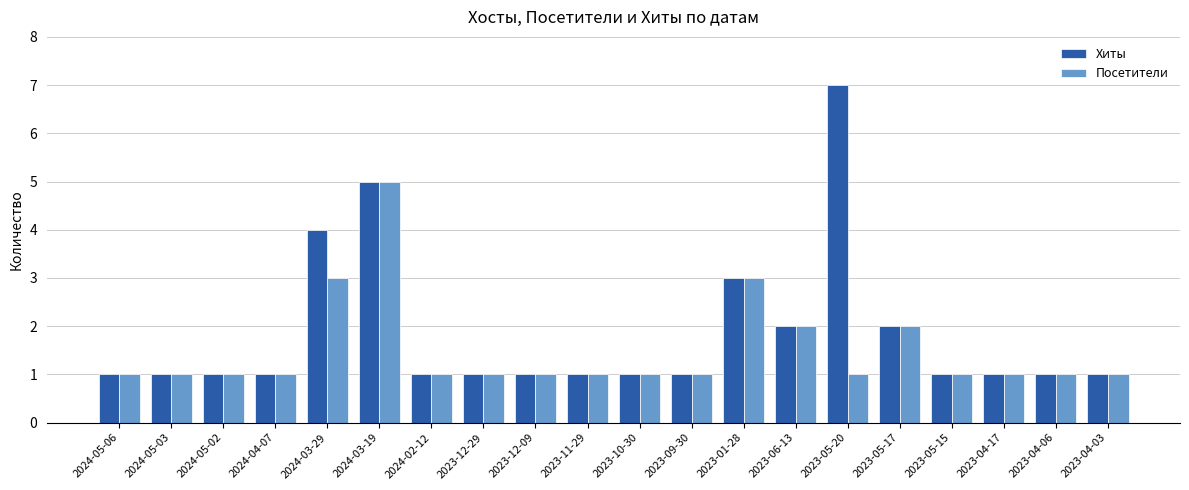

Rank the series by their average value, from lowest to highest.

Посетители, Хиты